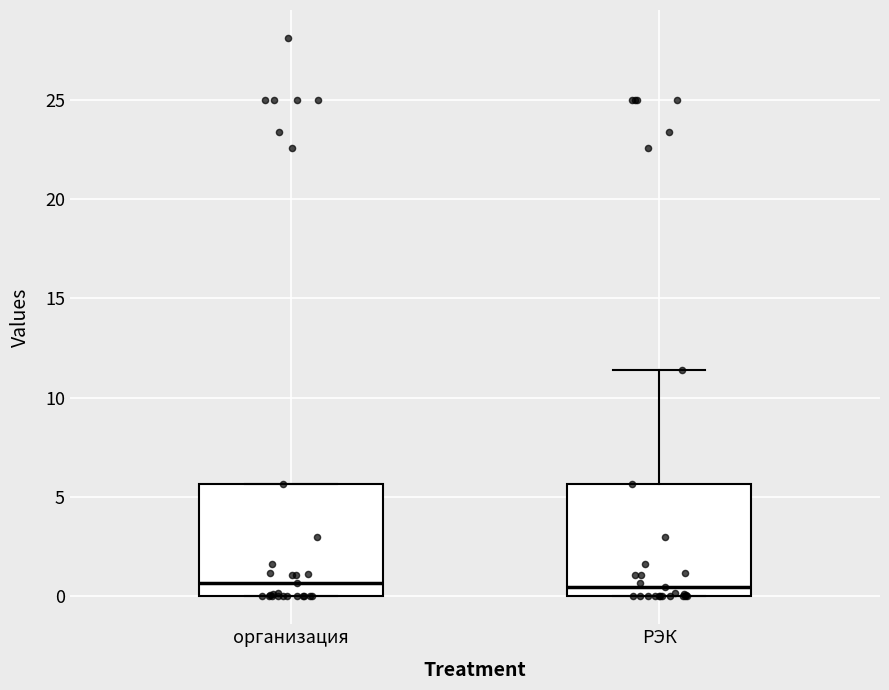

Reading left to right, read every box against the y-axis: the position of its median line, the range the box covers, and the ends of its whiskers. The values are not printed on the chart, so give them approximately, as read against the axis.

организация: median 0.5, box 0.0 to 5.5, whiskers 0.0 to 5.5
РЭК: median 0.5, box 0.0 to 5.5, whiskers 0.0 to 11.5